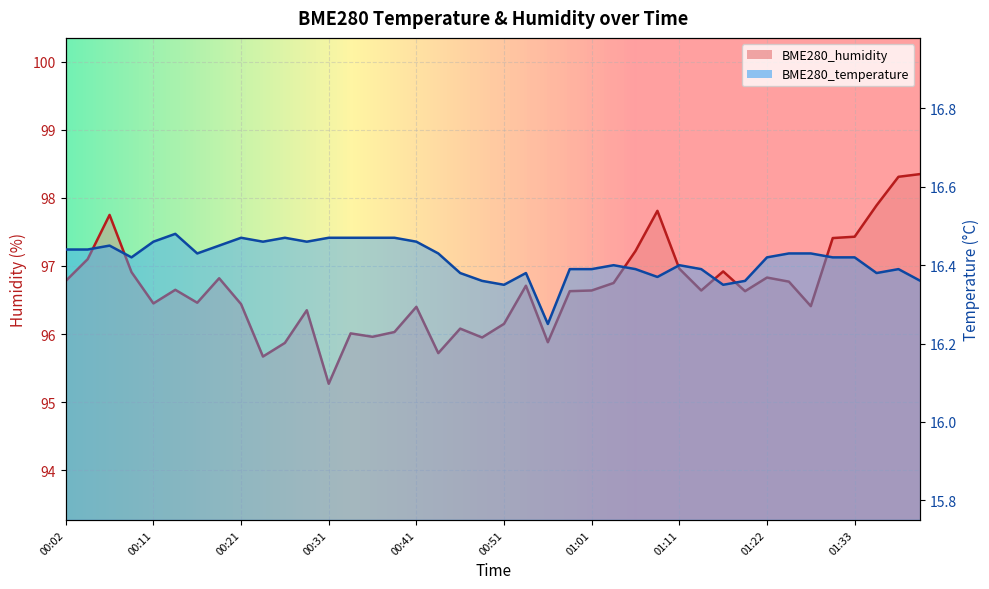

What is the label of the 8th point from the left?

00:19